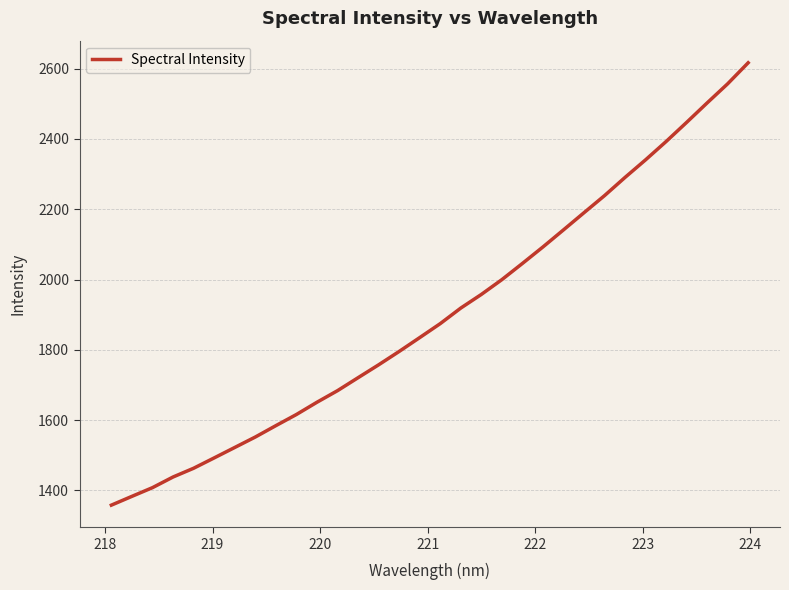

What is the greatest value displayed?

2616.7